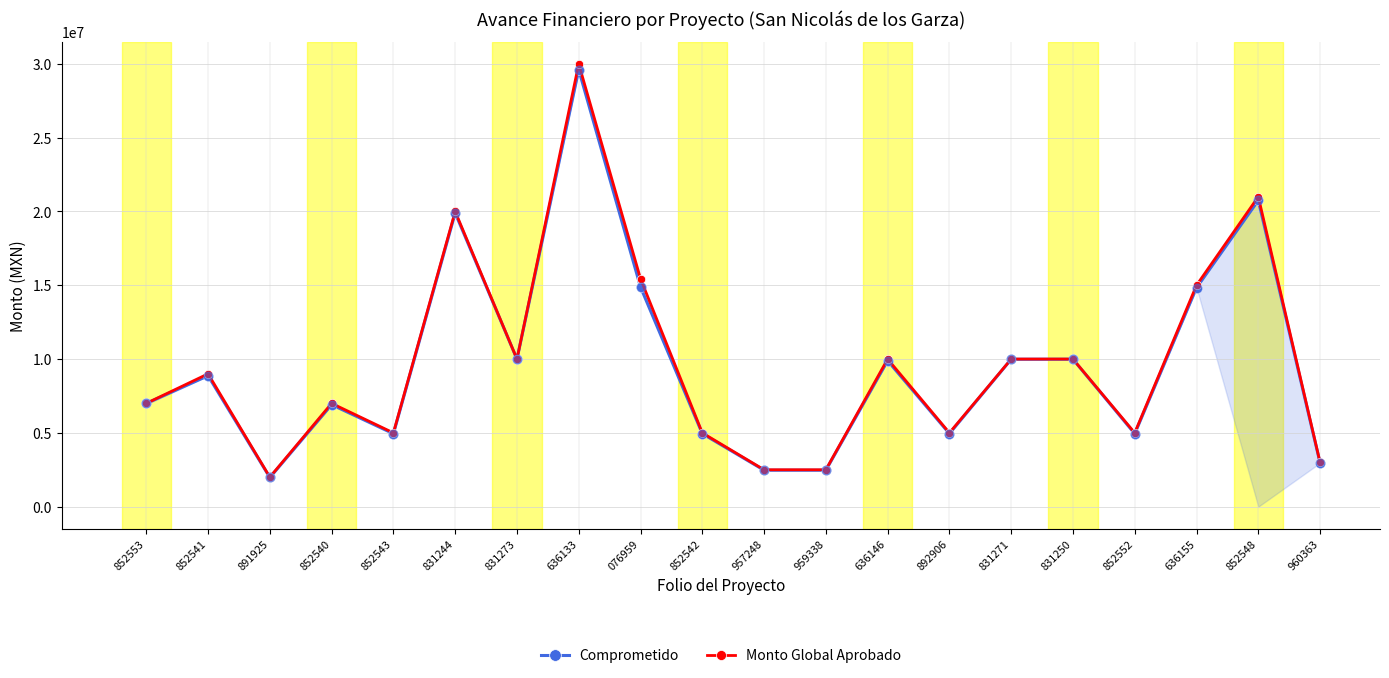

What is the total value across all series at 852541?

17871036.4